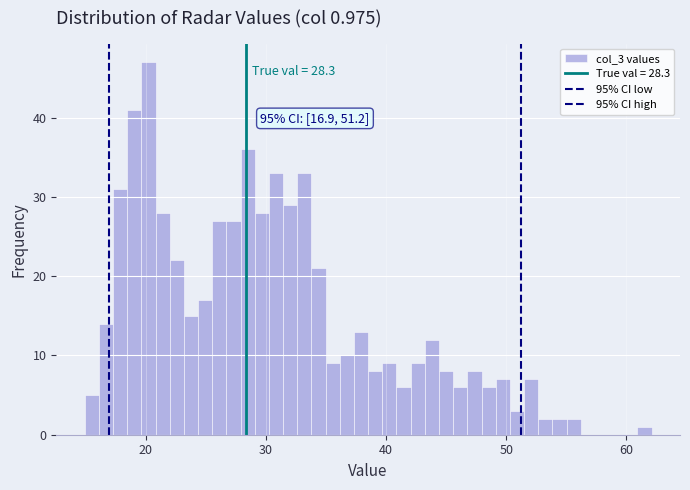

Read against the x-axis, roughly where is the centre of the tallest bar?

20